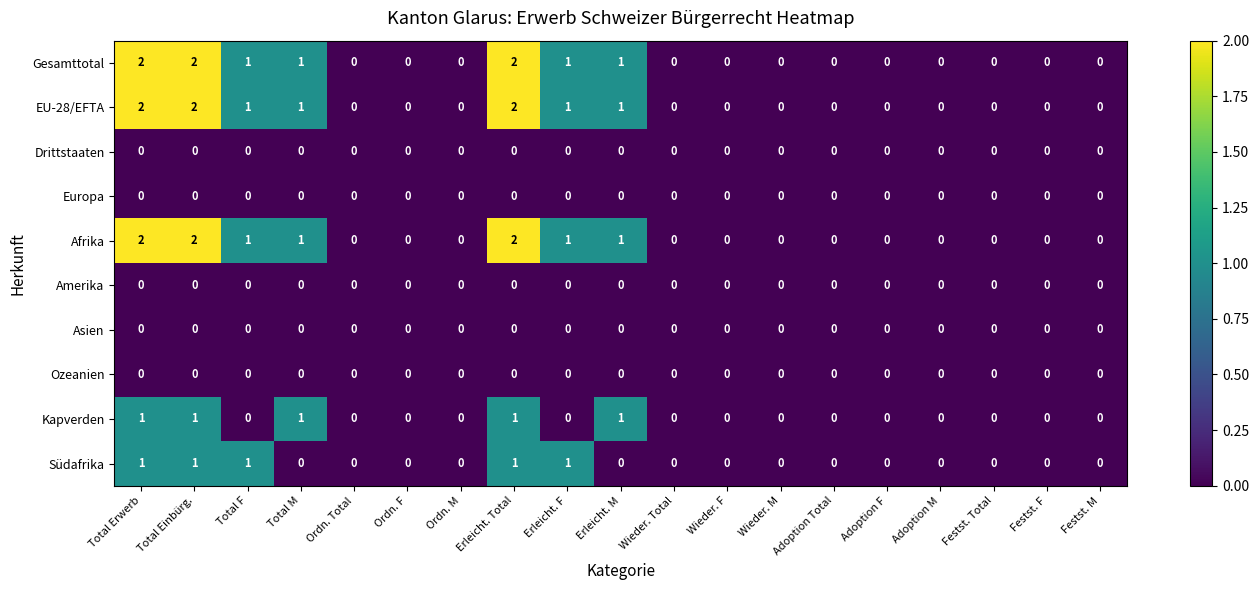

The value of Ozeanien at Total F is 0. True or false?

True